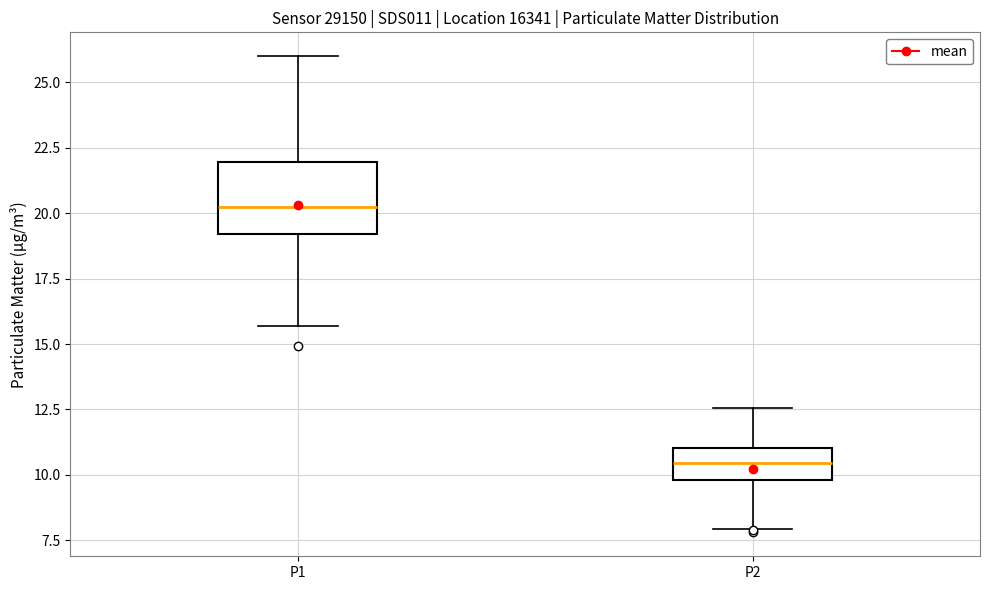

Which box is the tallest, from its lower edge to its upper edge?

P1